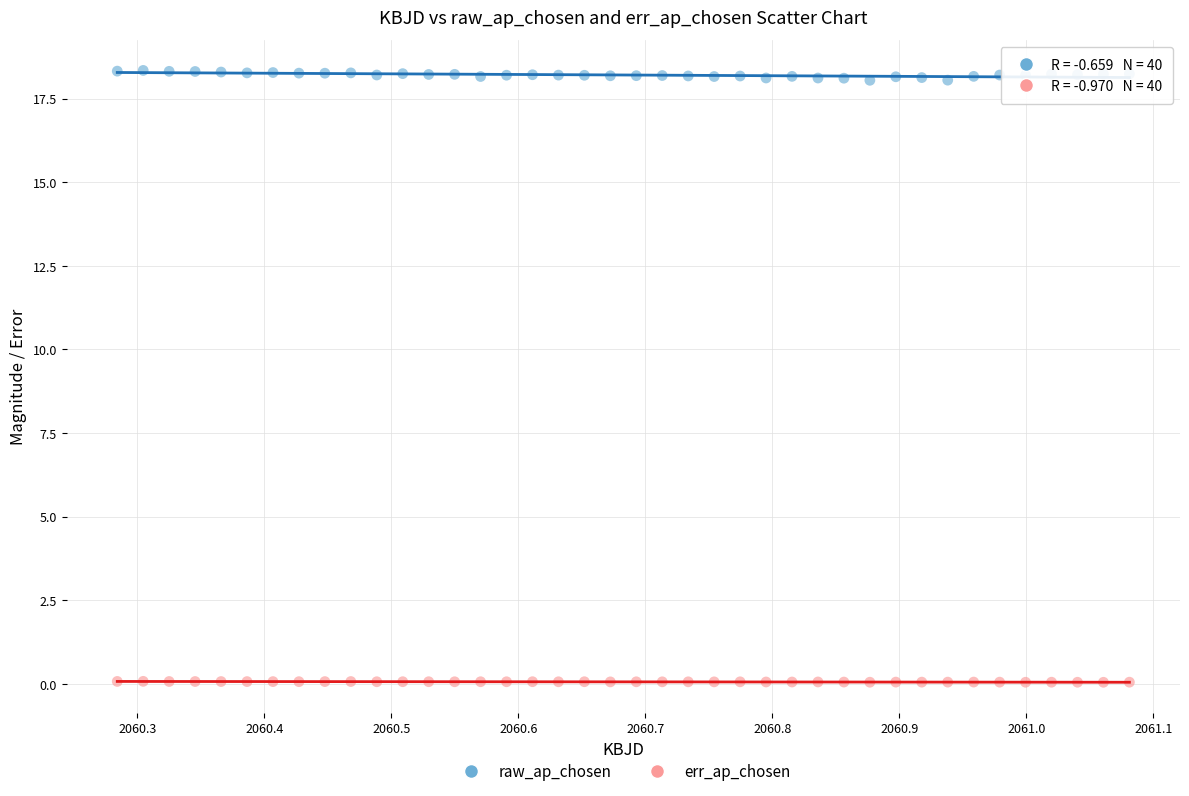

What is the X range (max minus min) for the scatter plot?

0.8